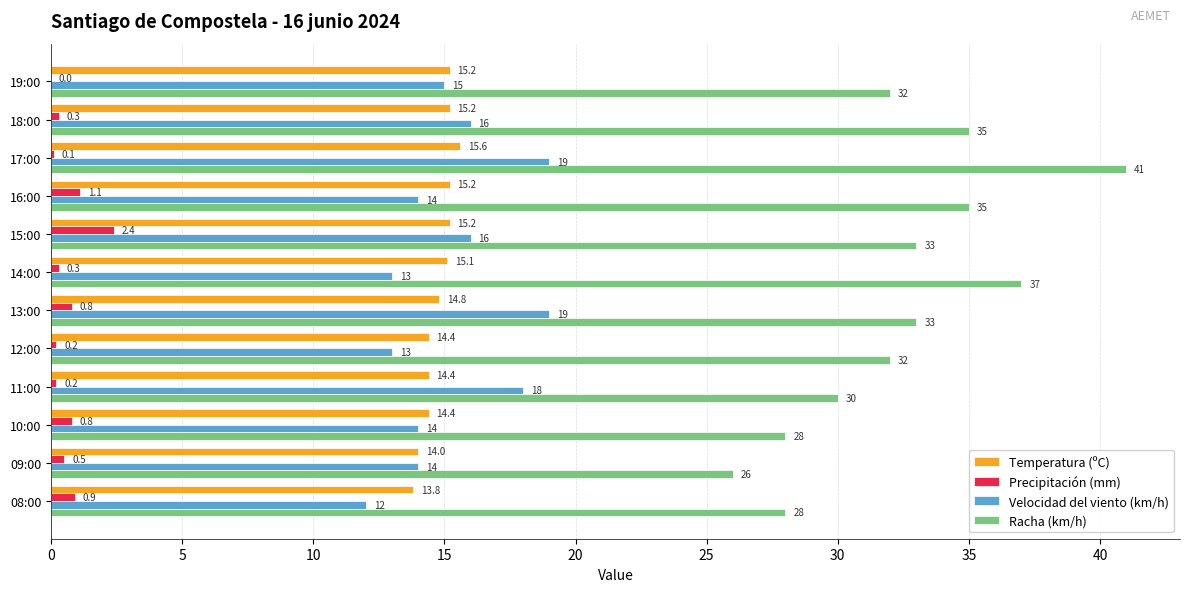

Which series has the widest spread of values?

Racha (km/h)